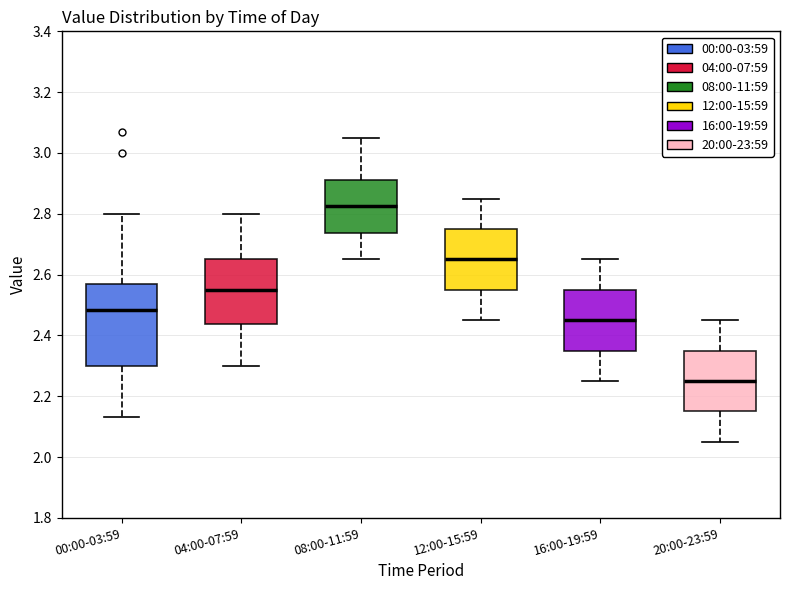

Which box has the highest median line?

08:00-11:59